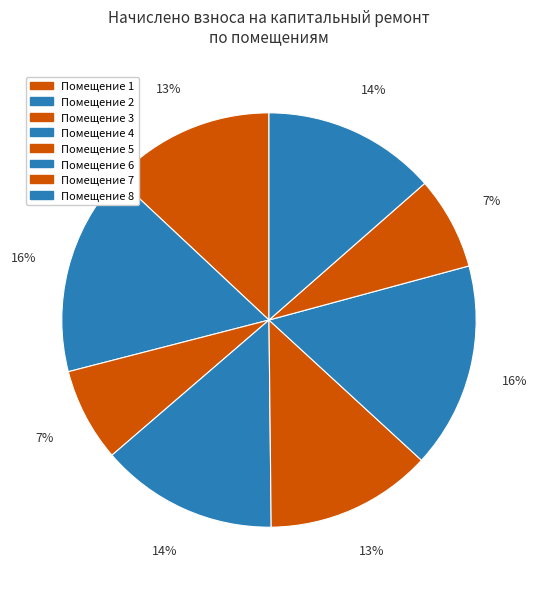

Count the number of slices in the pie.

8